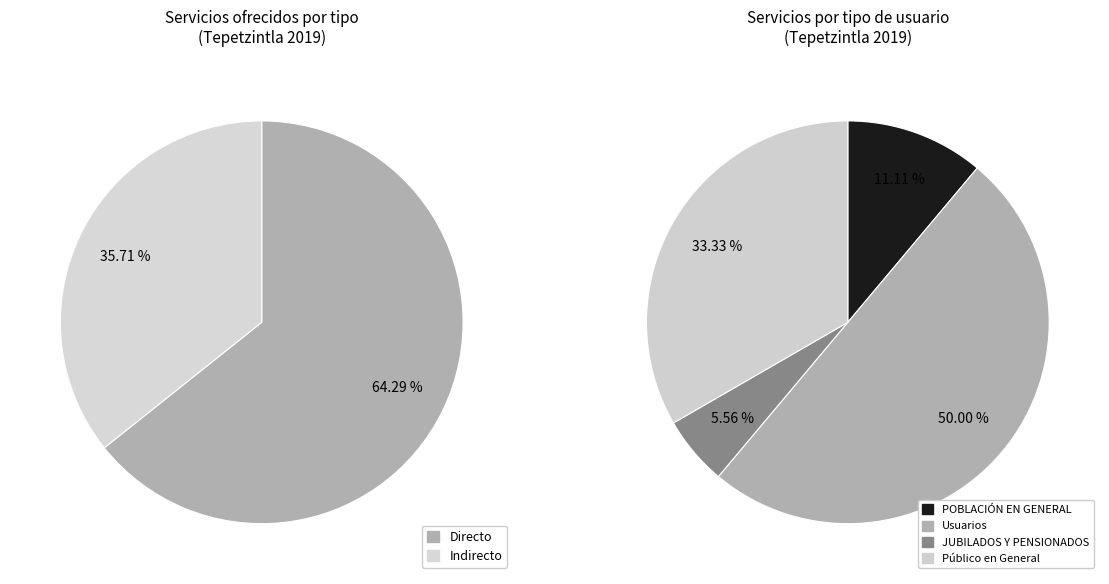

To the nearest percent, what portion does Indirecto represent?

36%